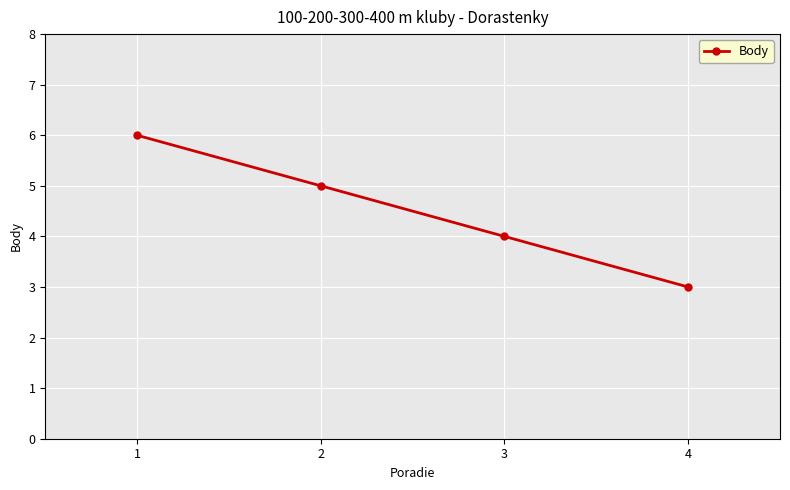

Rank the categories by value from lowest to highest.

4, 3, 2, 1